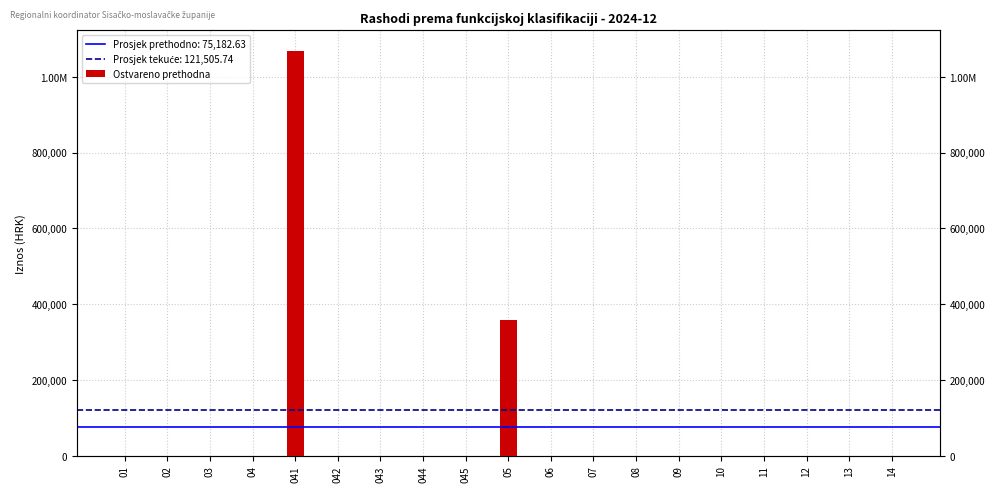

The value at 03 is 712184.8. True or false?

False